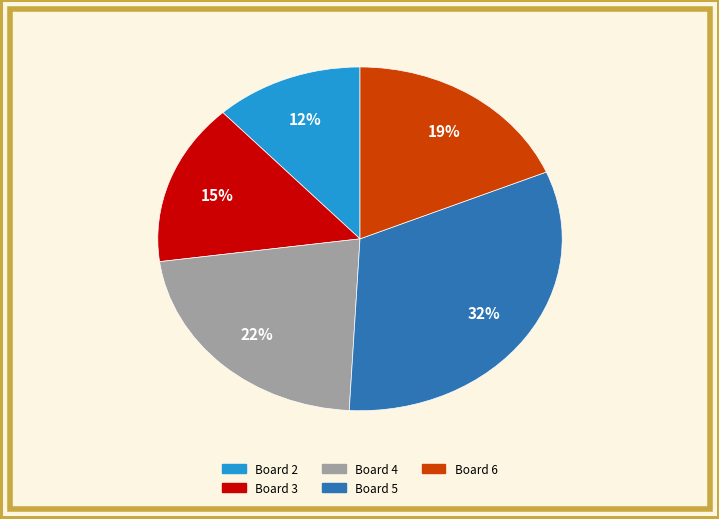

Do Board 6 and Board 2 together represent more than half of the pie?

No